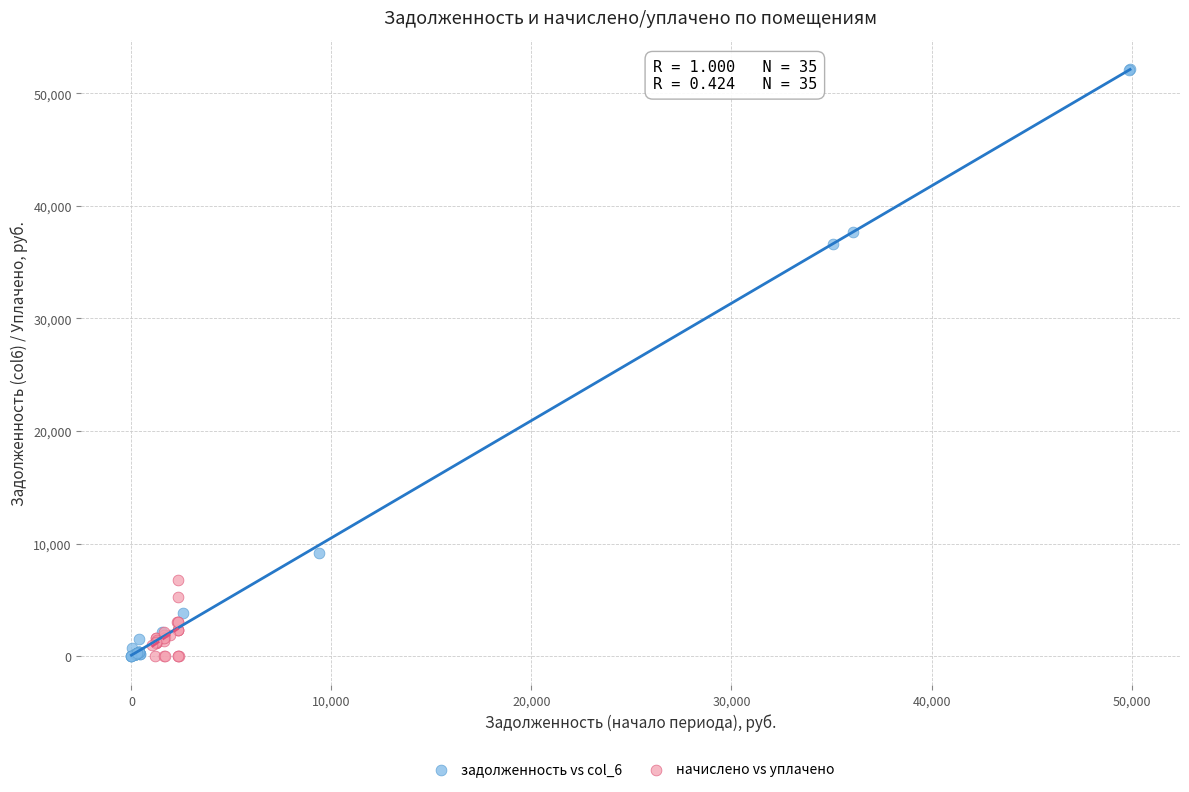

Which series has the largest Y range (max minus min)?

задолженность vs col_6